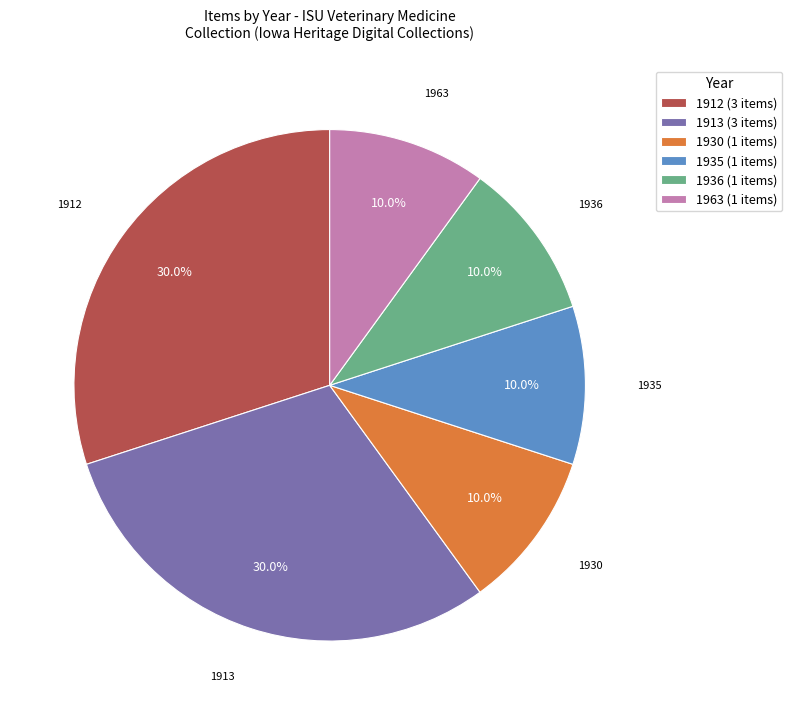

What percentage is NOT represented by 1936 (1 items)?

90.0%